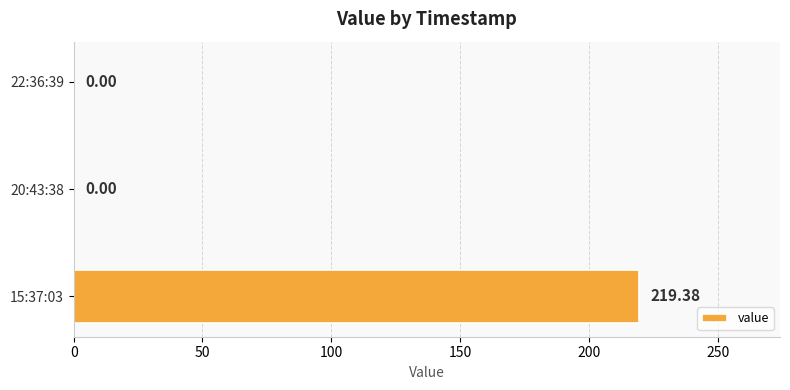

What is the sum of all values?

219.4